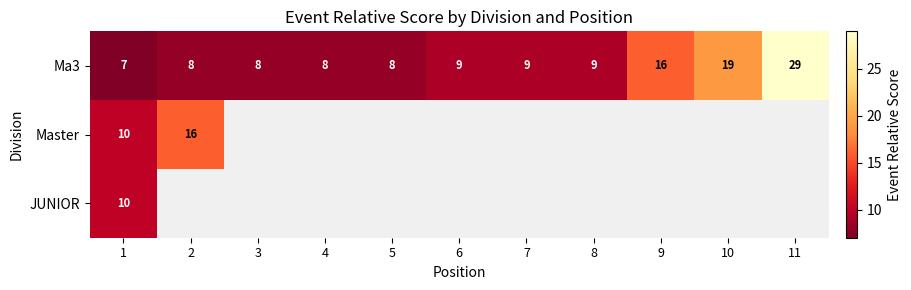

At which label does Ma3 reach its peak?

11